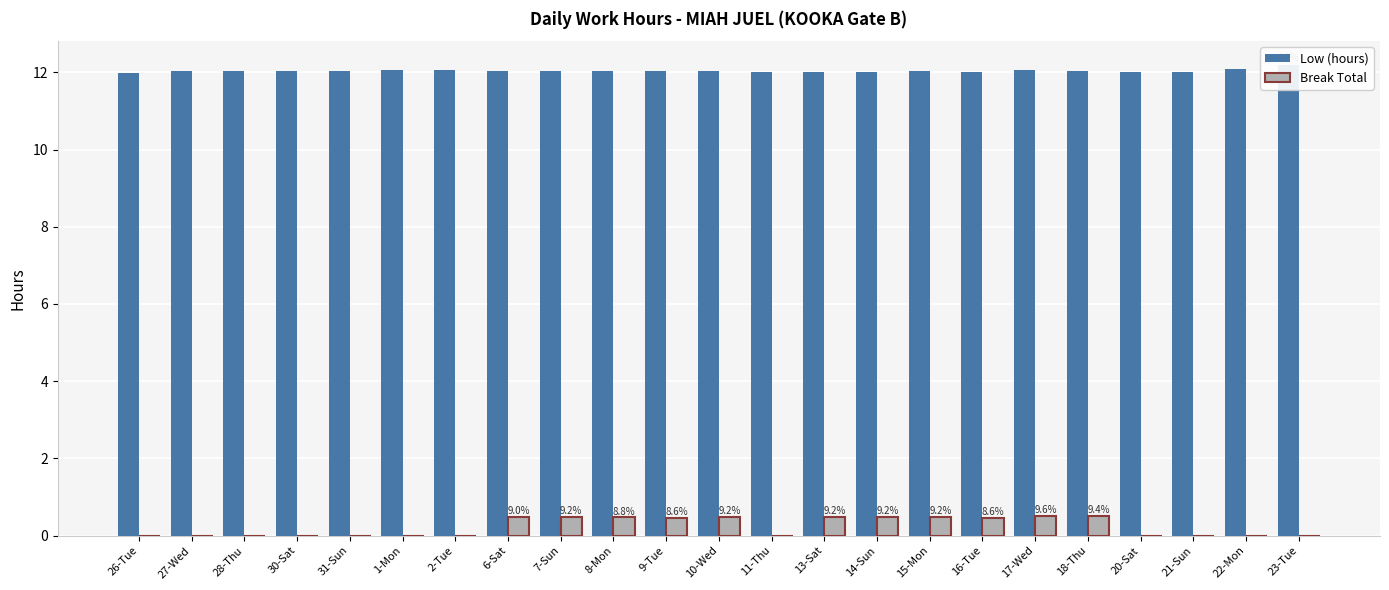

What position from the left is 30-Sat?

4